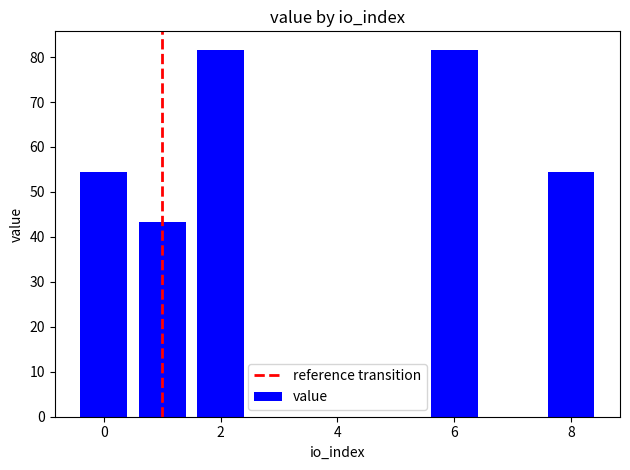

What is the change in value from 8 to 6?

+27.2